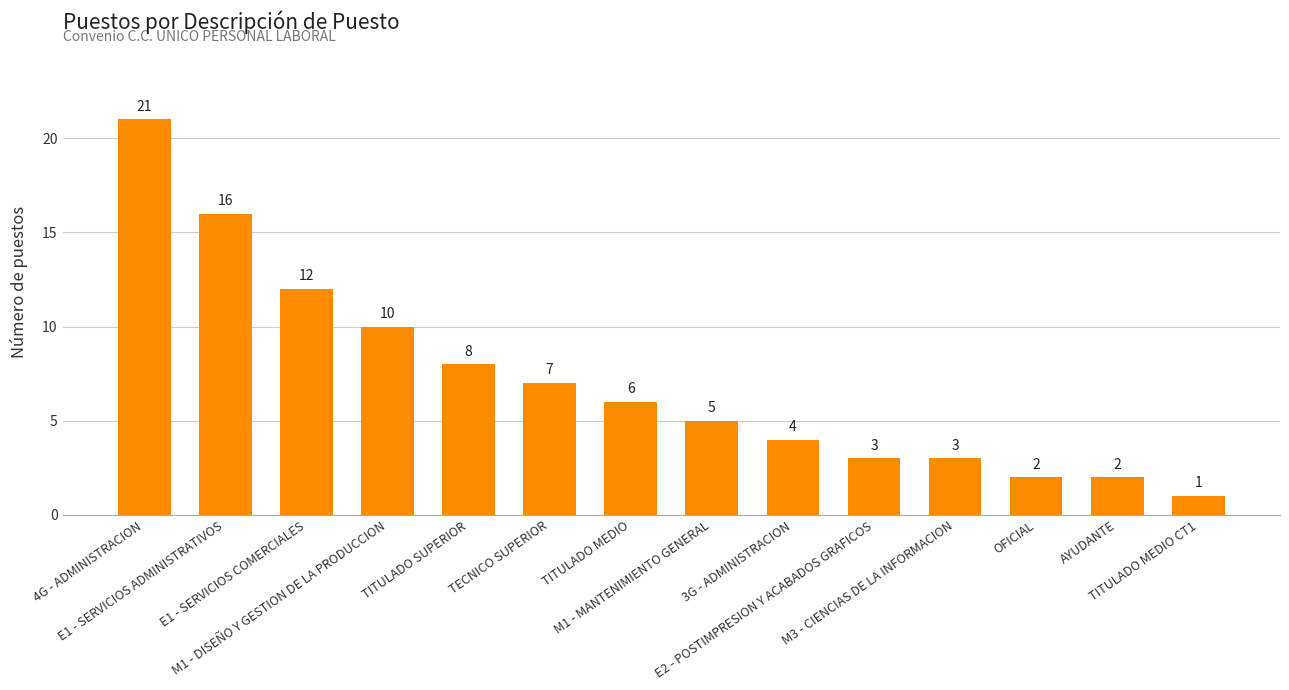

Count the number of categories in the chart.

14